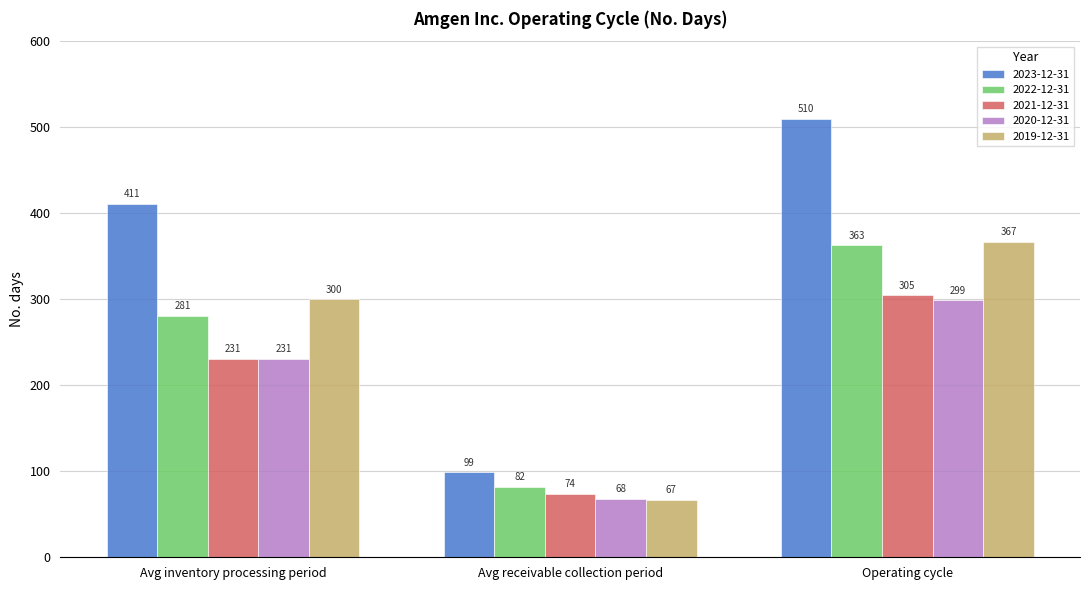

Reading left to right, what are all the values shown in this chart?

2023-12-31: Avg inventory processing period=411	Avg receivable collection period=99	Operating cycle=510
2022-12-31: Avg inventory processing period=281	Avg receivable collection period=82	Operating cycle=363
2021-12-31: Avg inventory processing period=231	Avg receivable collection period=74	Operating cycle=305
2020-12-31: Avg inventory processing period=231	Avg receivable collection period=68	Operating cycle=299
2019-12-31: Avg inventory processing period=300	Avg receivable collection period=67	Operating cycle=367